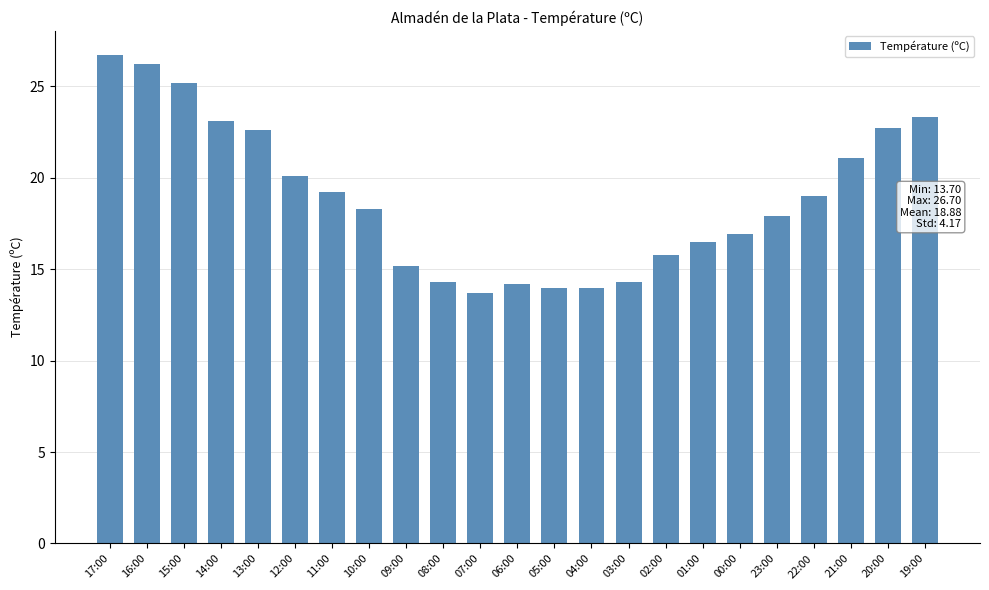

How many categories are shown in the chart?

23